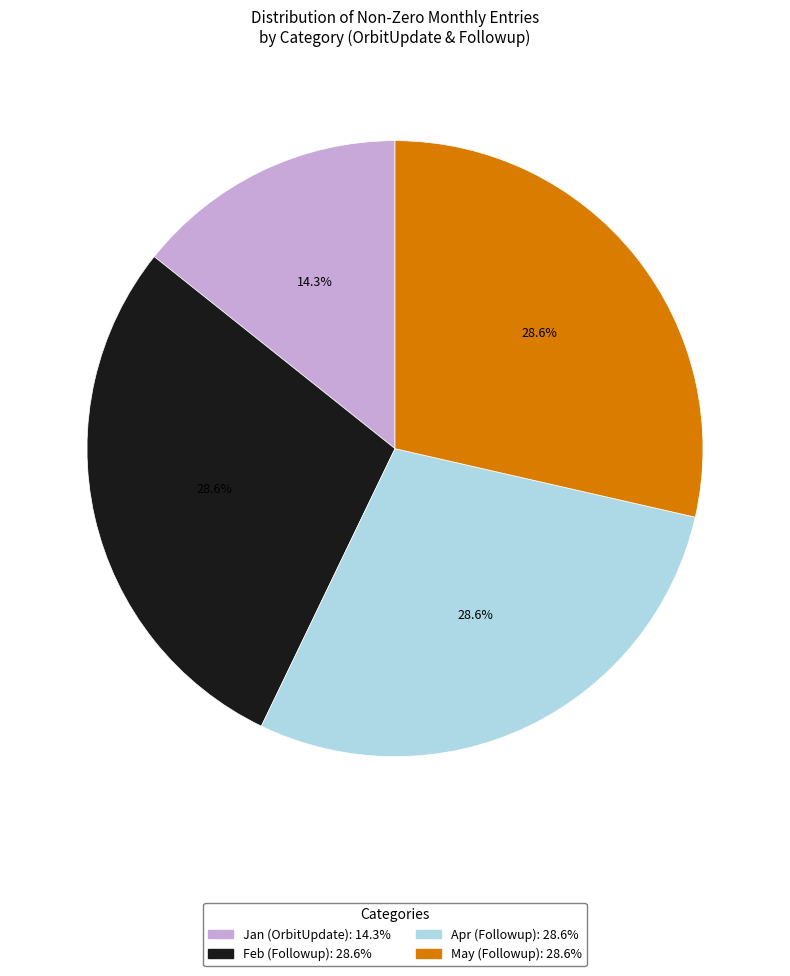

To the nearest percent, what percentage of the pie is May (Followup)?

29%